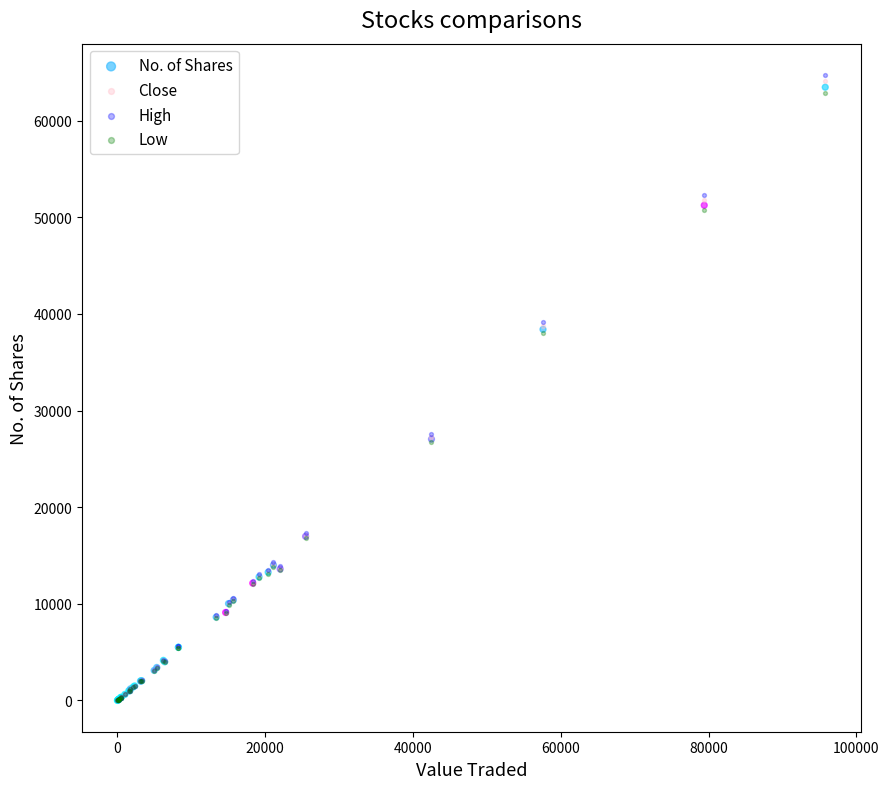

What are all the series names shown in the legend?

No. of Shares, Close, High, Low